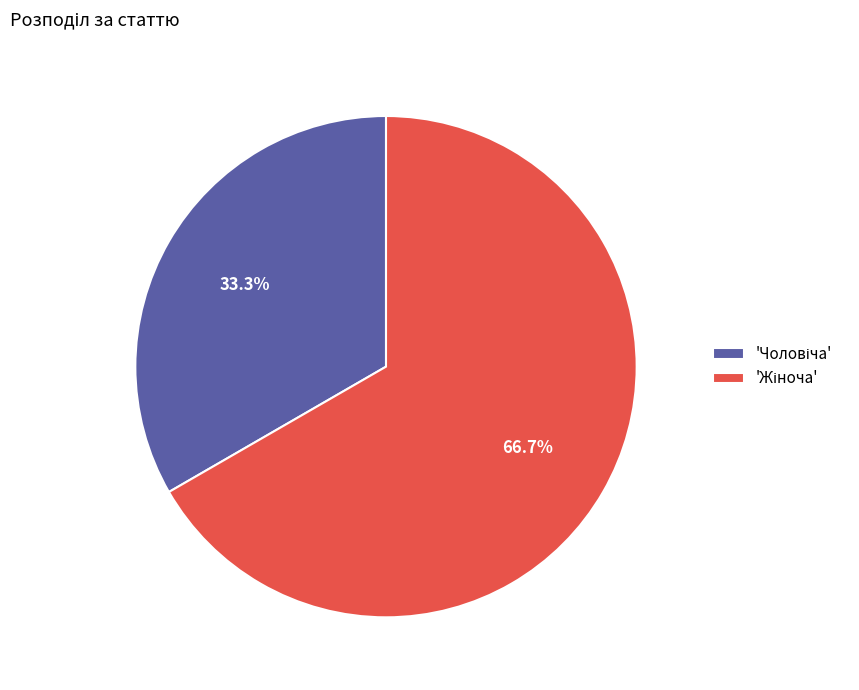

Does any single category account for the majority?

Yes